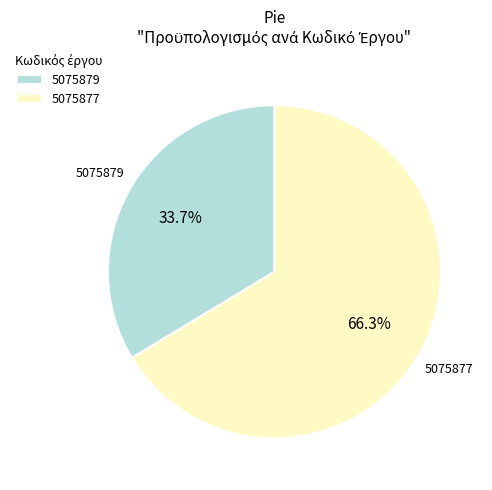

Between 5075877 and 5075879, which is larger?

5075877